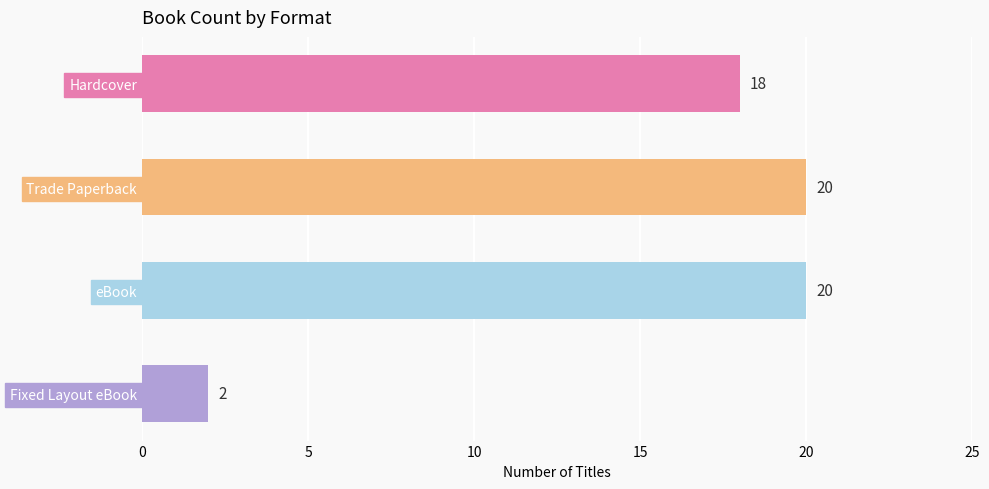

Which has a higher value, Hardcover or eBook?

eBook